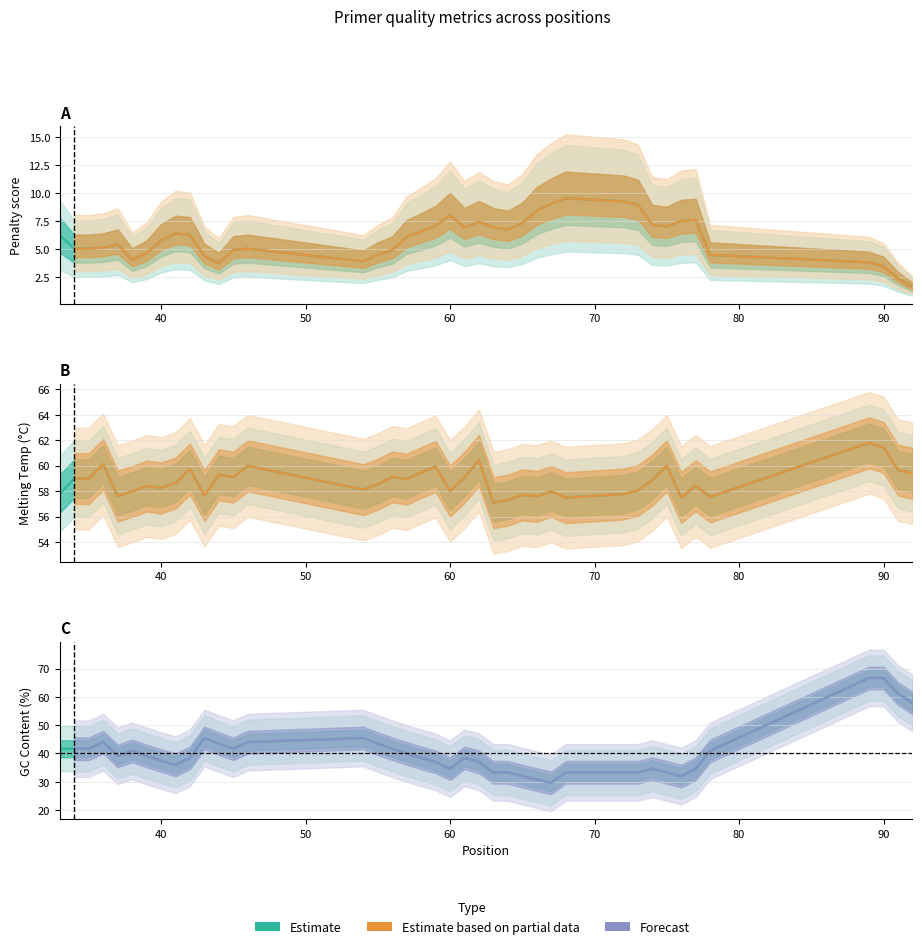

True or false: PRIMER_LEFT_0_TM has a value of 101.9 at 22.

False